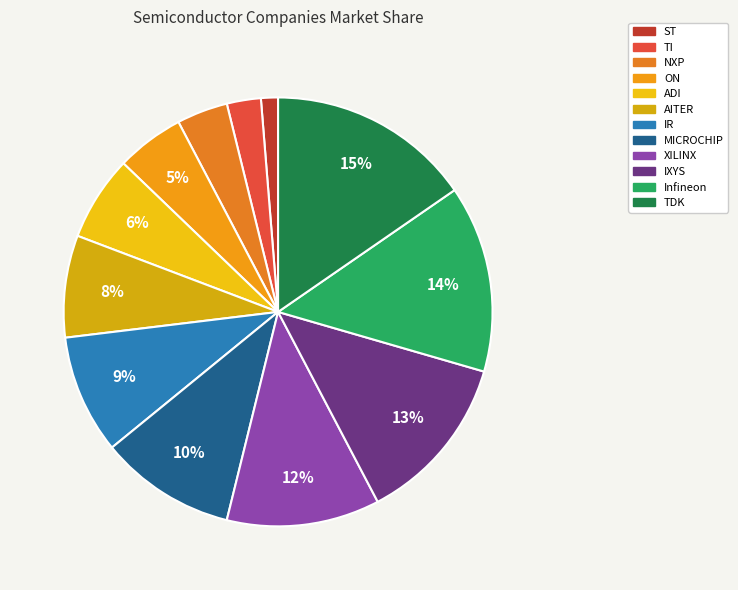

Rank the categories by value from highest to lowest.

TDK, Infineon, IXYS, XILINX, MICROCHIP, IR, AITER, ADI, ON, NXP, TI, ST